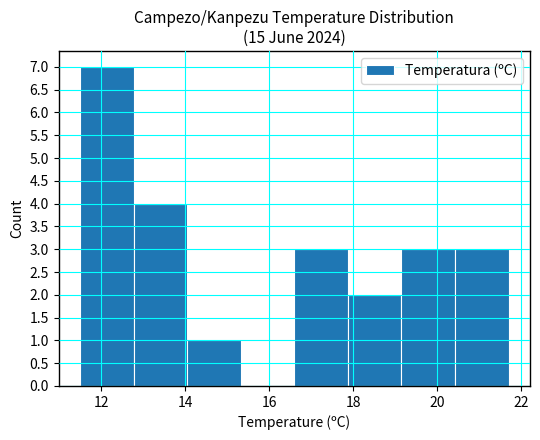

Reading left to right, list every bar in this chart as the range it spans on the x-axis followed by its height. Neither the bar edges nor the heights are printed on the chart, so give them approximately, as read against the axes.

11.6 to 12.8: 7
12.8 to 14.0: 4
14.0 to 15.4: 1
15.4 to 16.6: 0
16.6 to 17.8: 3
17.8 to 19.2: 2
19.2 to 20.4: 3
20.4 to 21.8: 3